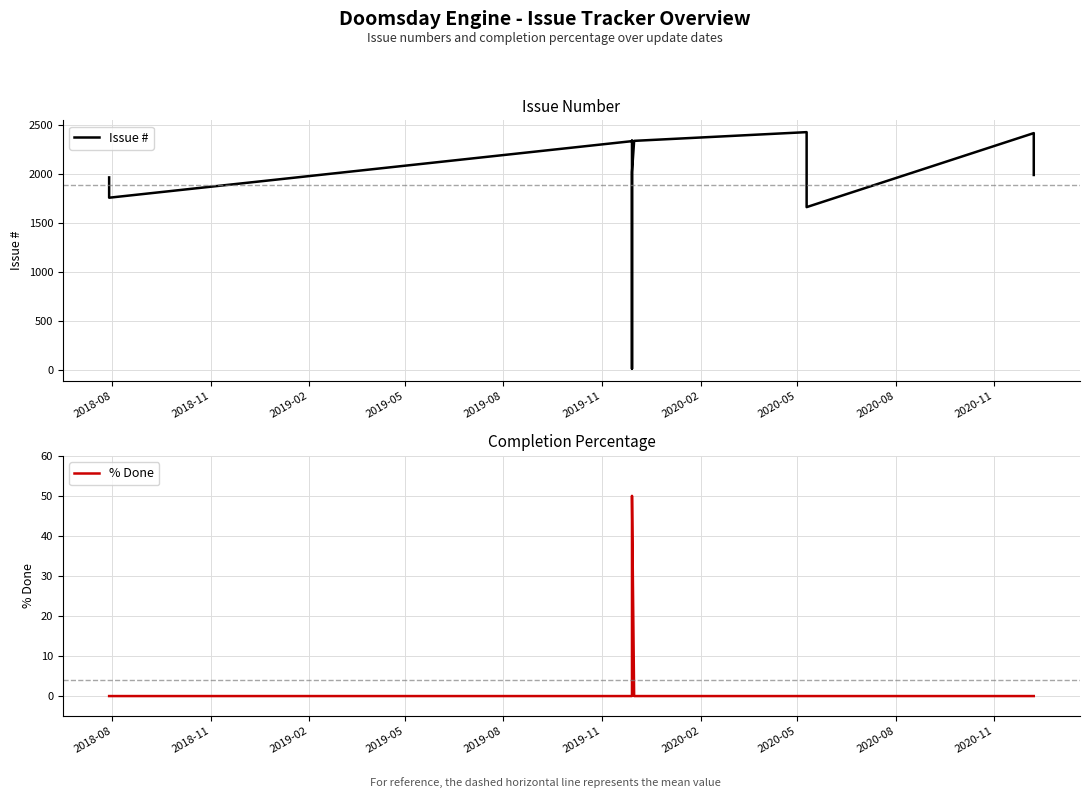

Between 2018-11 and 2019-08, which series saw the biggest shift?

Issue #